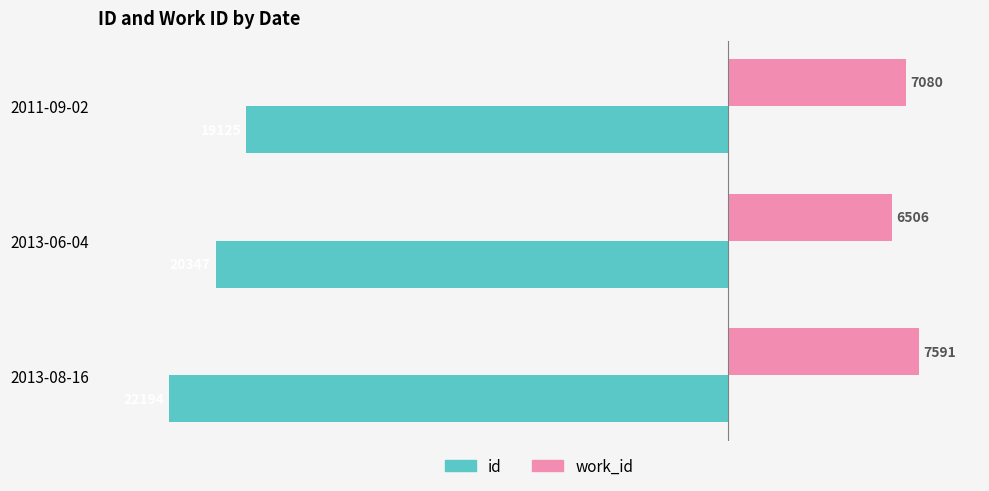

What is the sum of all work_id values?

21177